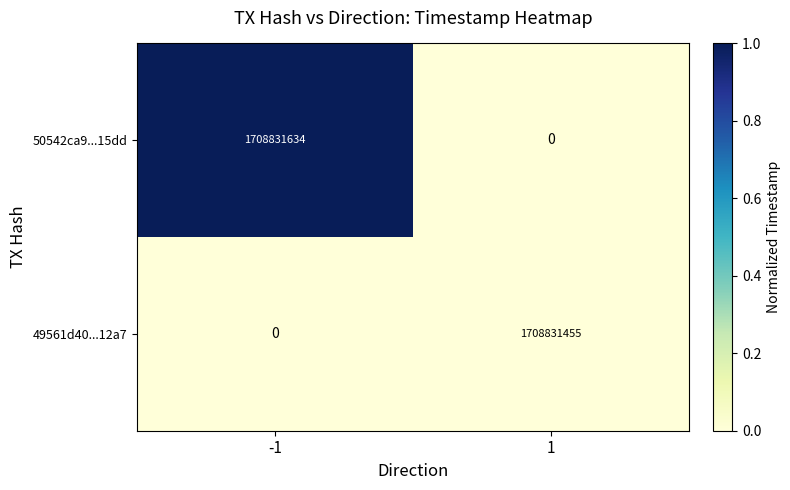

Reading right to left, list all the values displayed in this chart.

50542ca9...15dd: 0	1708831634
49561d40...12a7: 1708831455	0